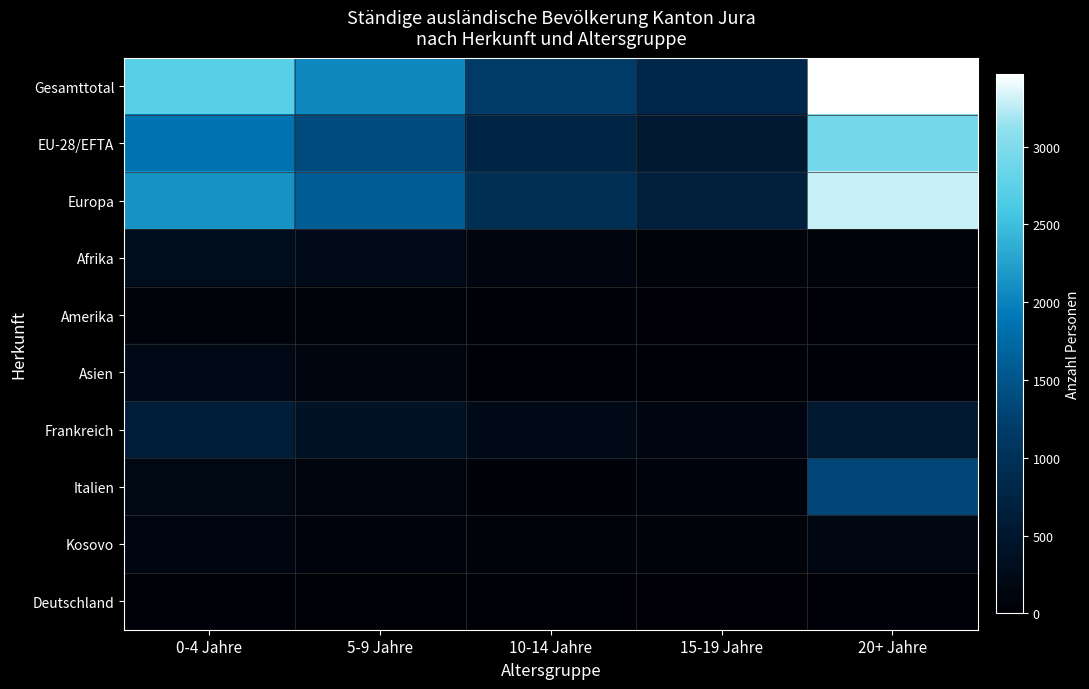

What is the greatest value displayed?

3466